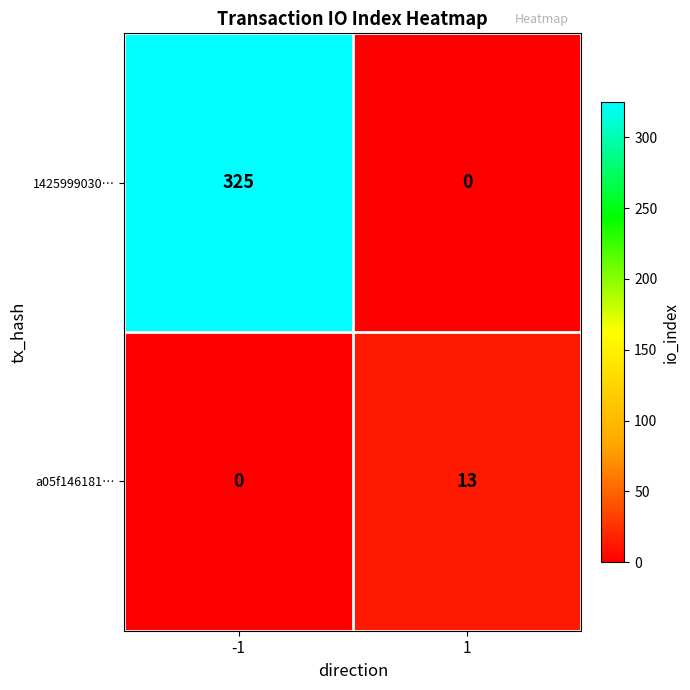

Which series has the largest total across all categories?

1425999030…